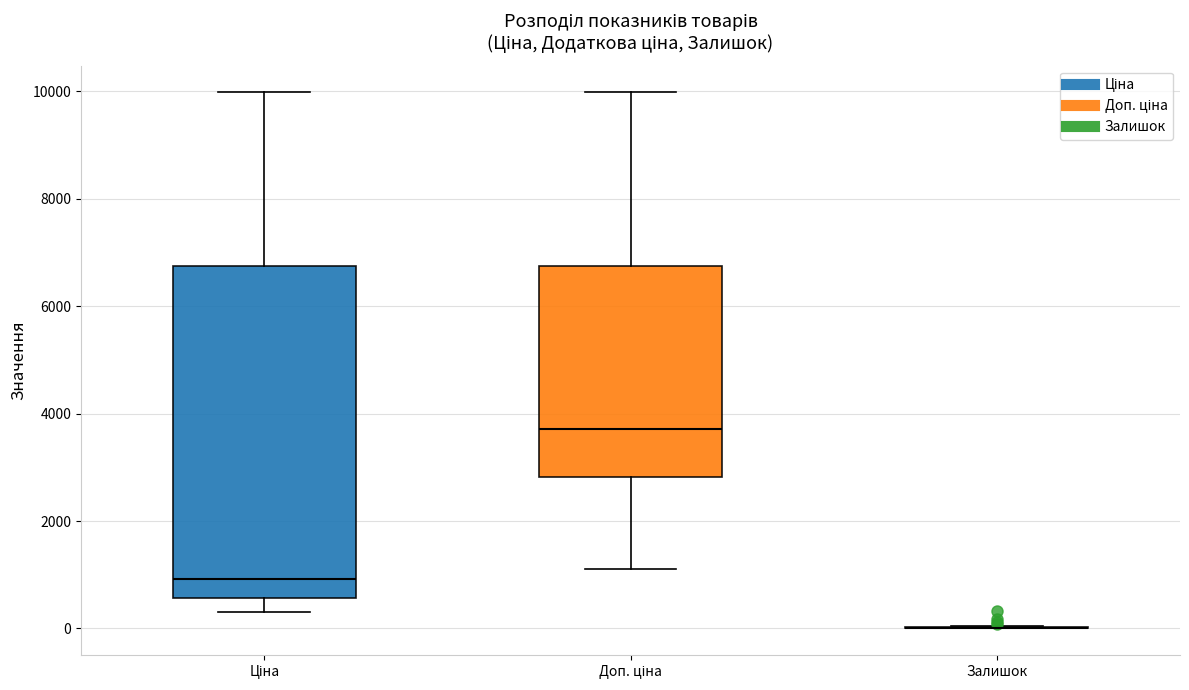

Comparing the boxes themselves (not the whiskers), which one is the tallest?

Ціна